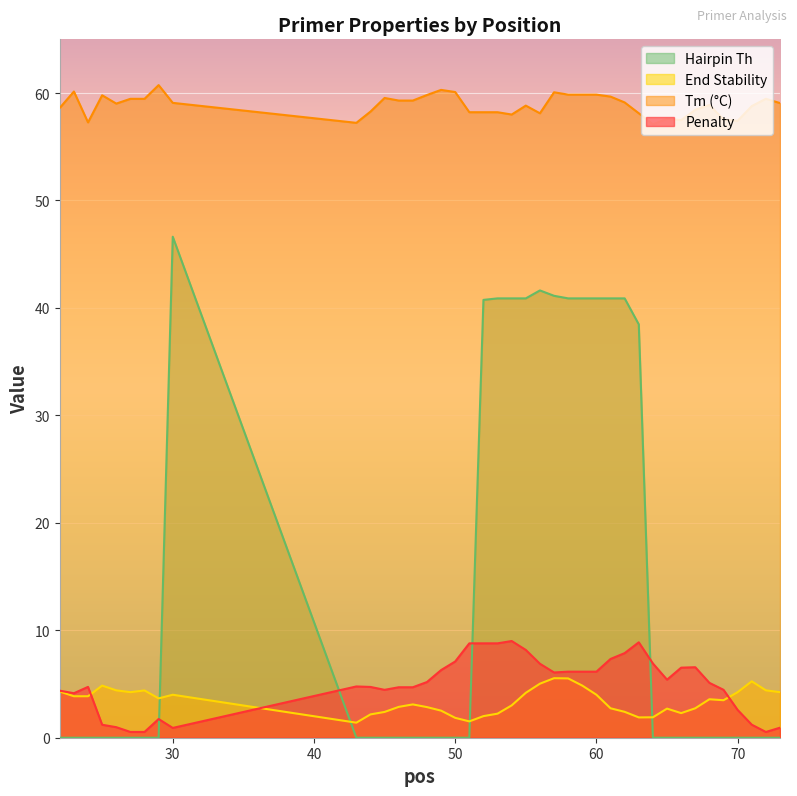

Which series has the largest range (max minus min)?

Hairpin Th